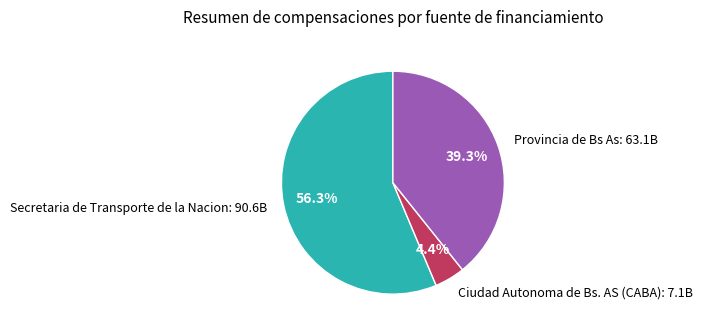

To the nearest percent, what is the difference between the largest and smallest slice percentages?

52%